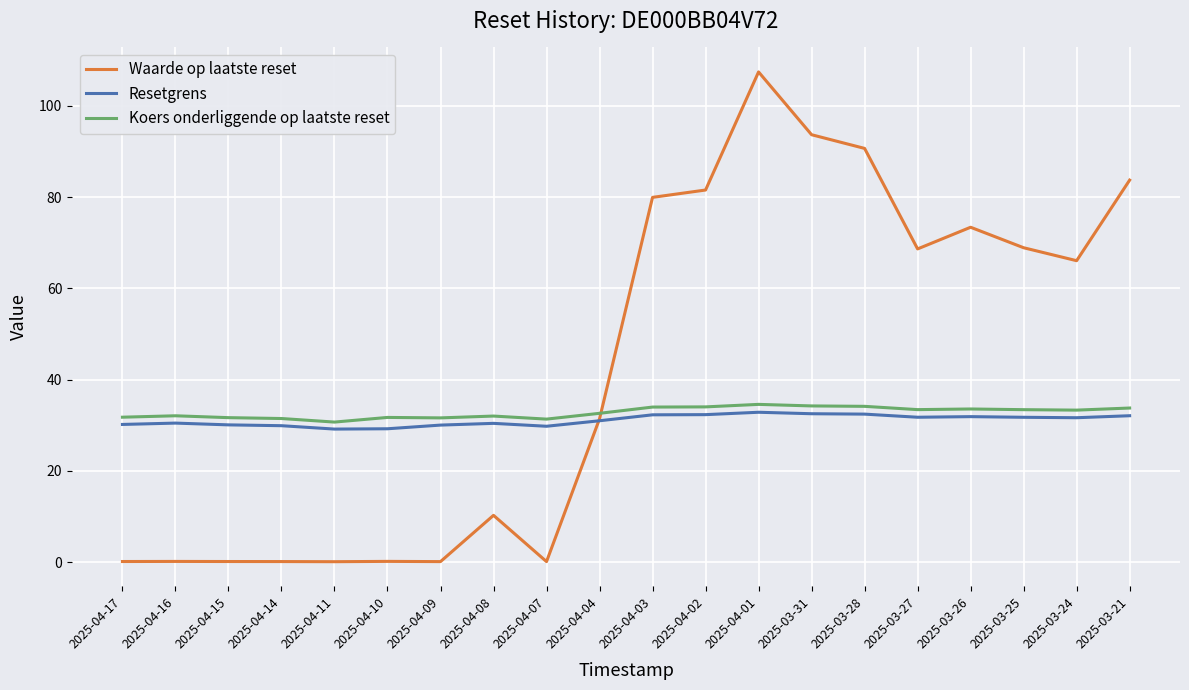

Which series has the widest spread of values?

Waarde op laatste reset